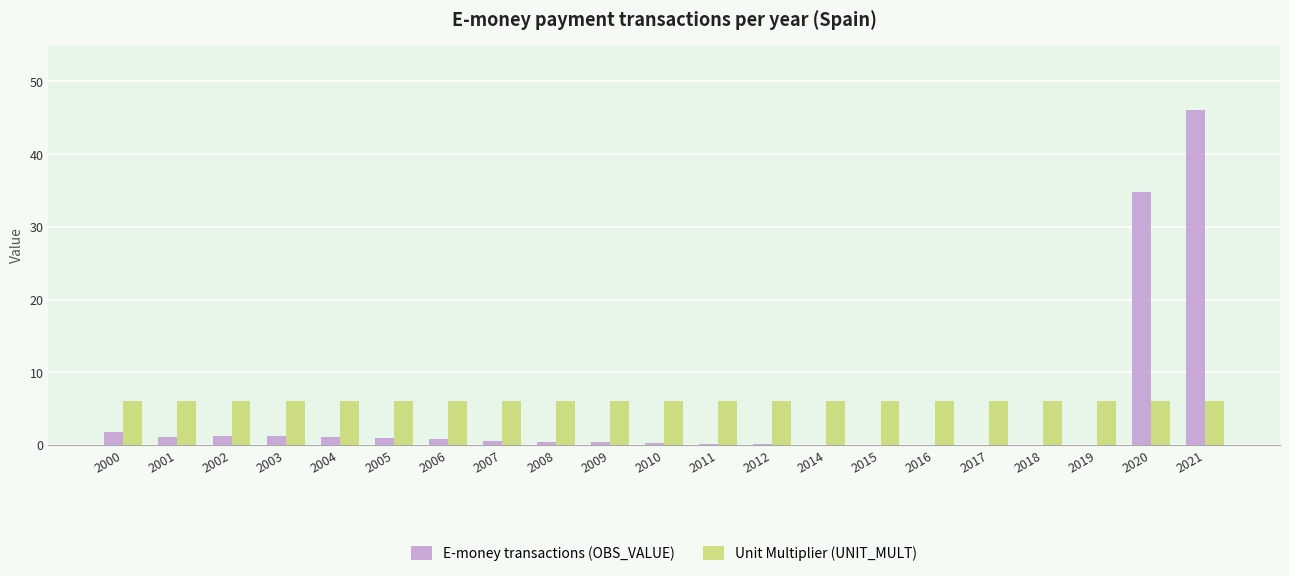

At which category is the sum across all series the highest?

2021